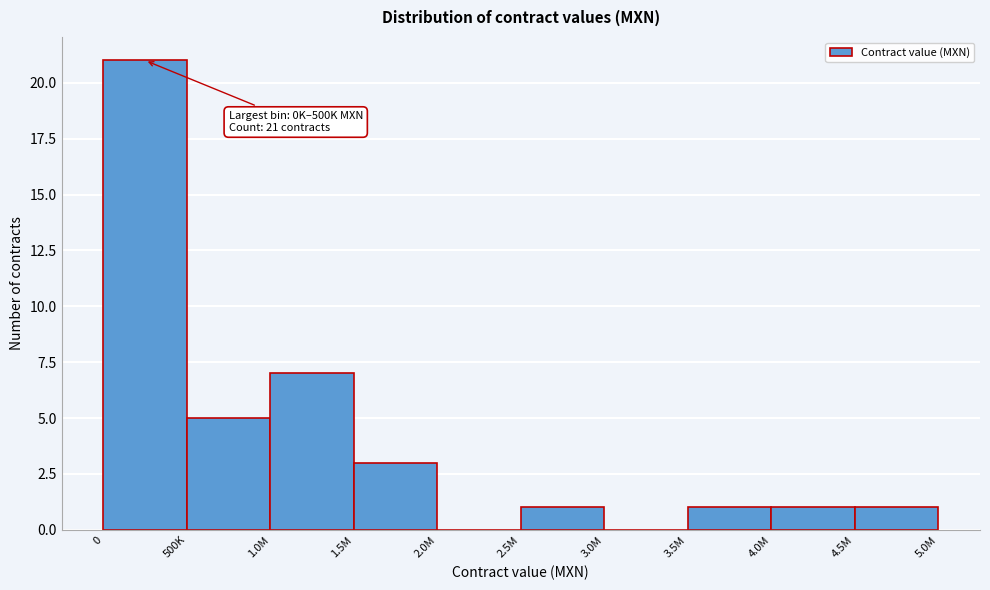

Reading left to right, extract all data points from this chart.

0=21	500K=5	1.0M=7	1.5M=3	2.0M=0	2.5M=1	3.0M=0	3.5M=1	4.0M=1	4.5M=1